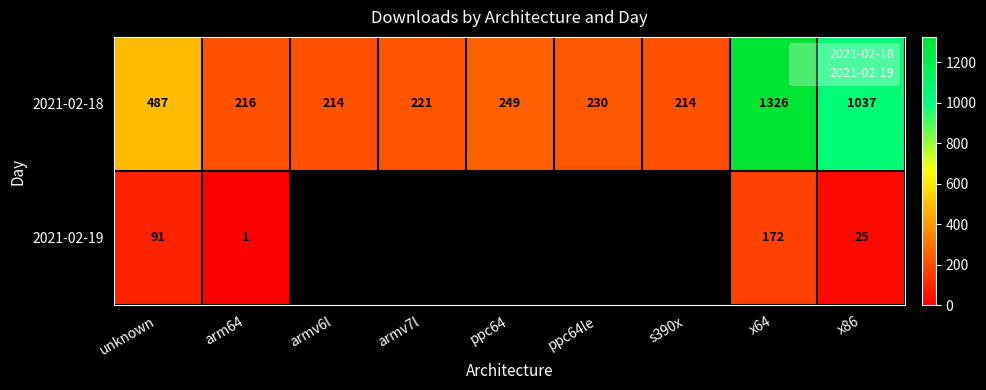

How many distinct data groups are displayed?

2